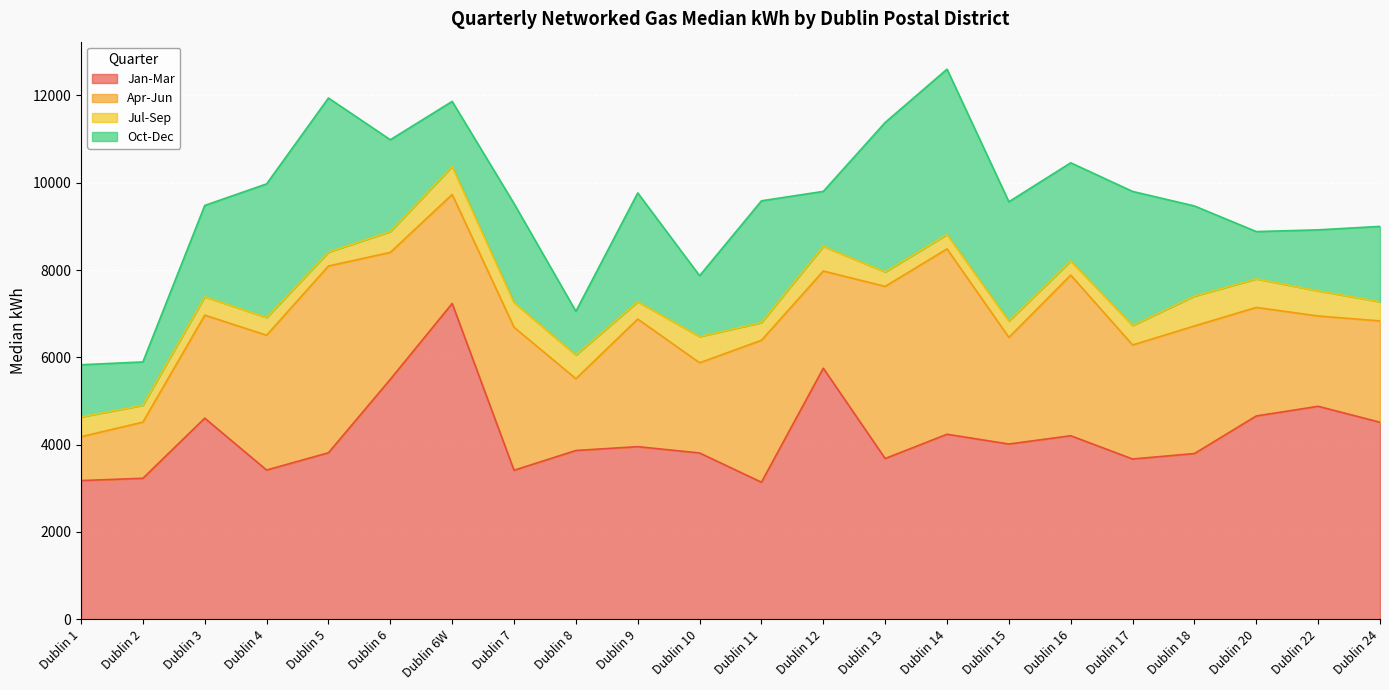

Between Dublin 16 and Dublin 5, which is larger?

Dublin 16